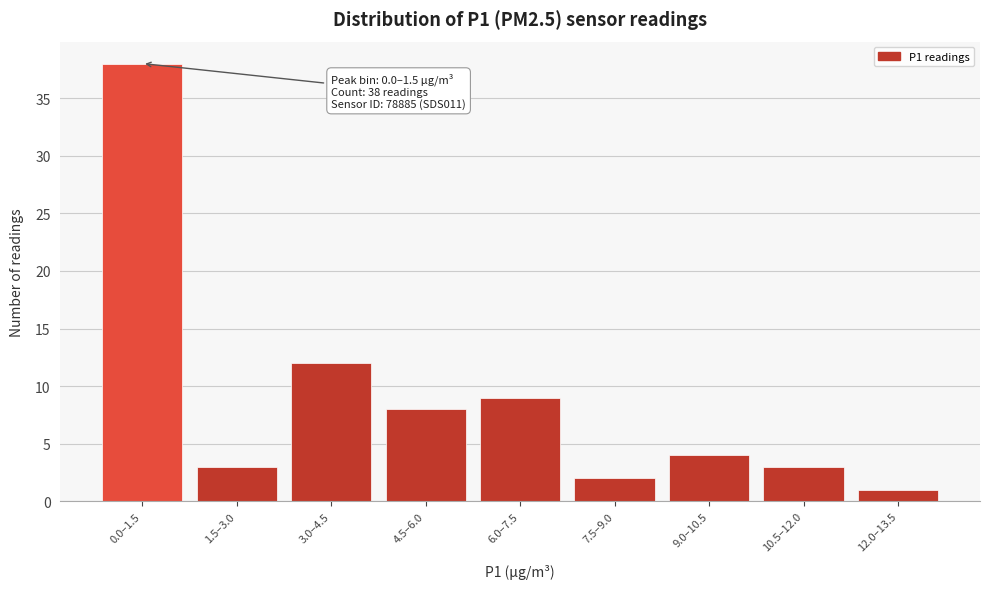

Reading left to right, list all the values displayed in this chart.

0.0–1.5=38	1.5–3.0=3	3.0–4.5=12	4.5–6.0=8	6.0–7.5=9	7.5–9.0=2	9.0–10.5=4	10.5–12.0=3	12.0–13.5=1